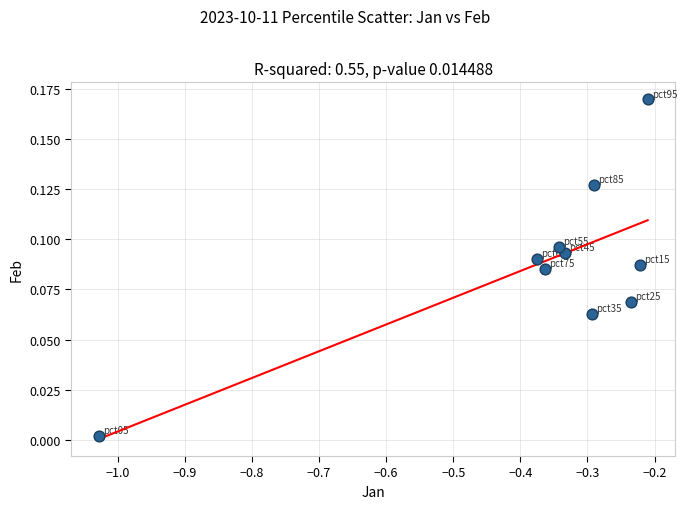

What is the range of X values (max minus min)?

0.8